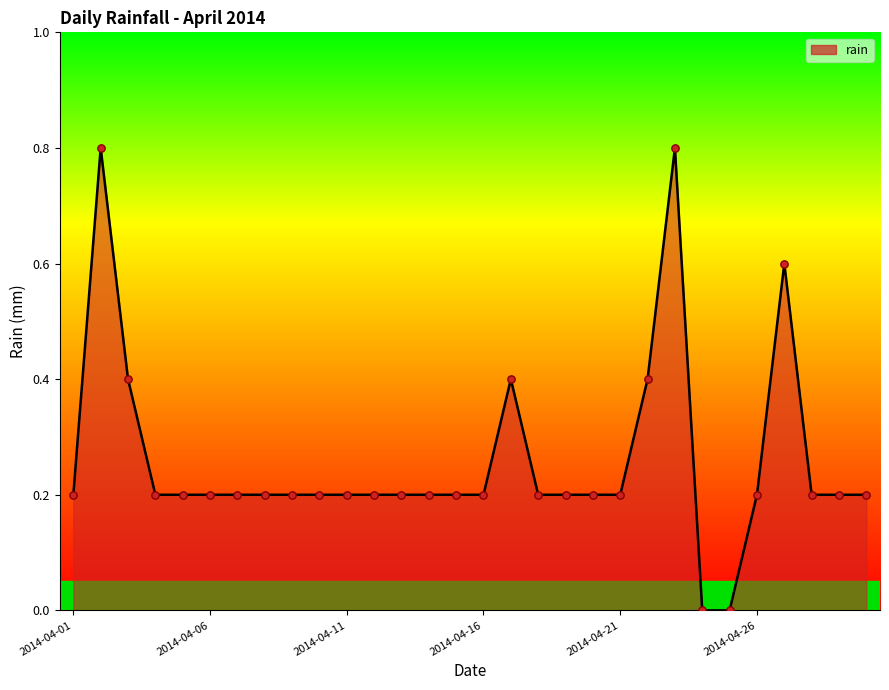

What is the maximum value shown in the chart?

0.8